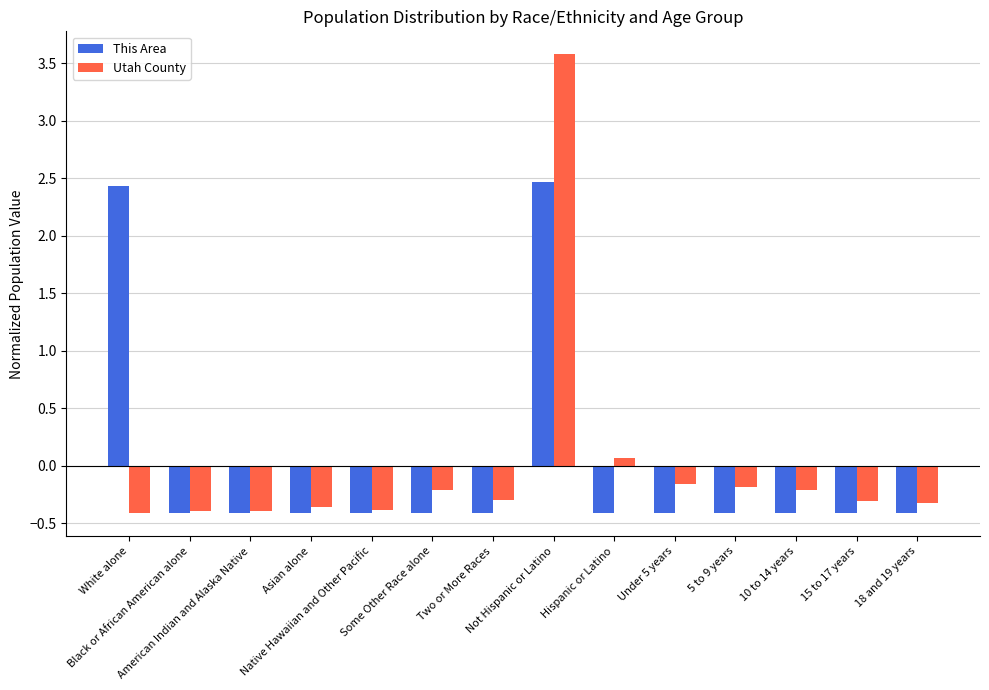

How many data points in This Area are above 0?

2